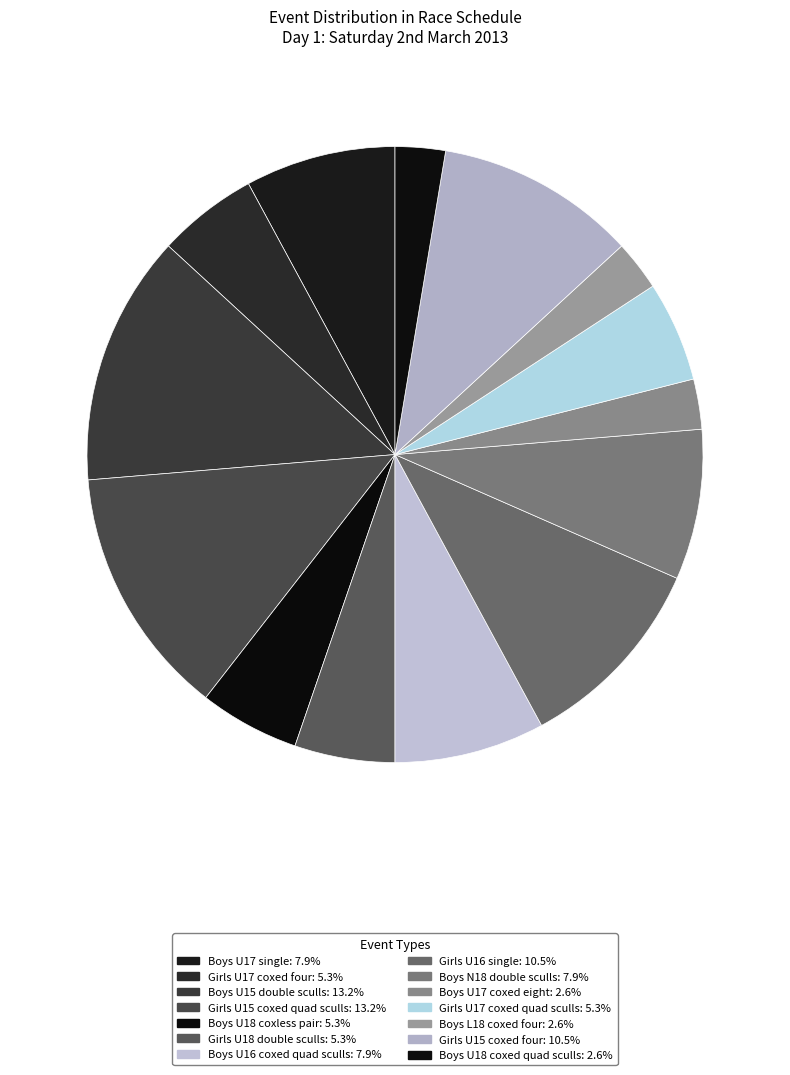

The Boys N18 double sculls slice represents 8% of the pie. True or false?

True